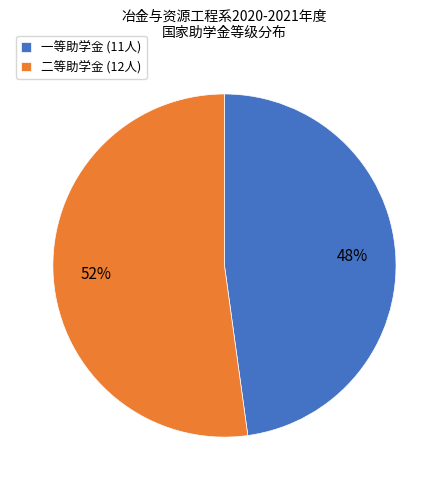

Rank the categories by value from lowest to highest.

一等助学金 (11人), 二等助学金 (12人)